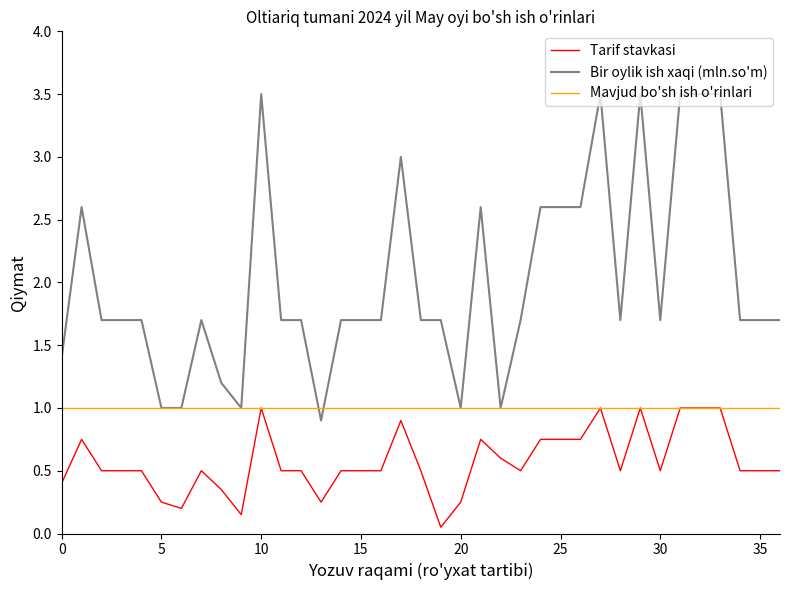

What is the maximum value shown in the chart?

3.5